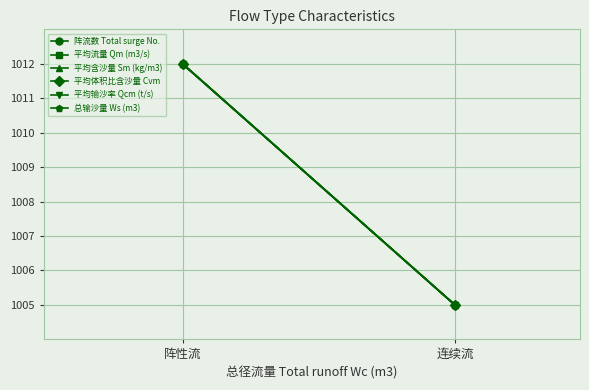

The 平均流量 Qm (m3/s) series shows 1005 at 连续流. True or false?

True